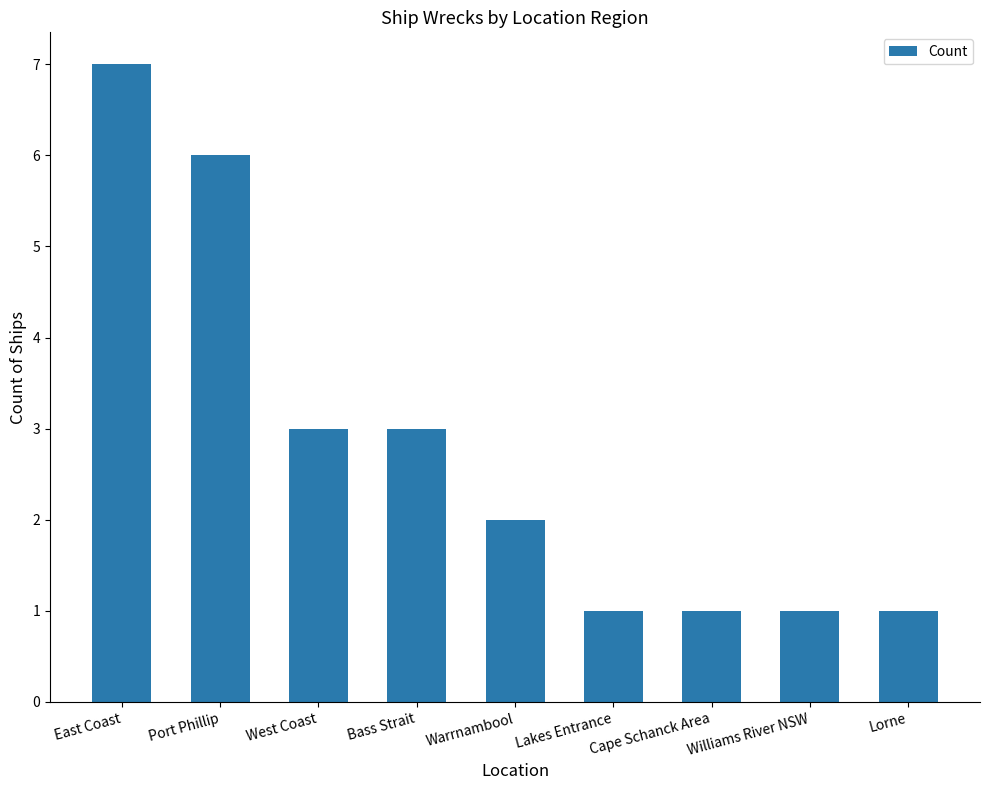

What is the sum of the values at East Coast and Bass Strait?

10